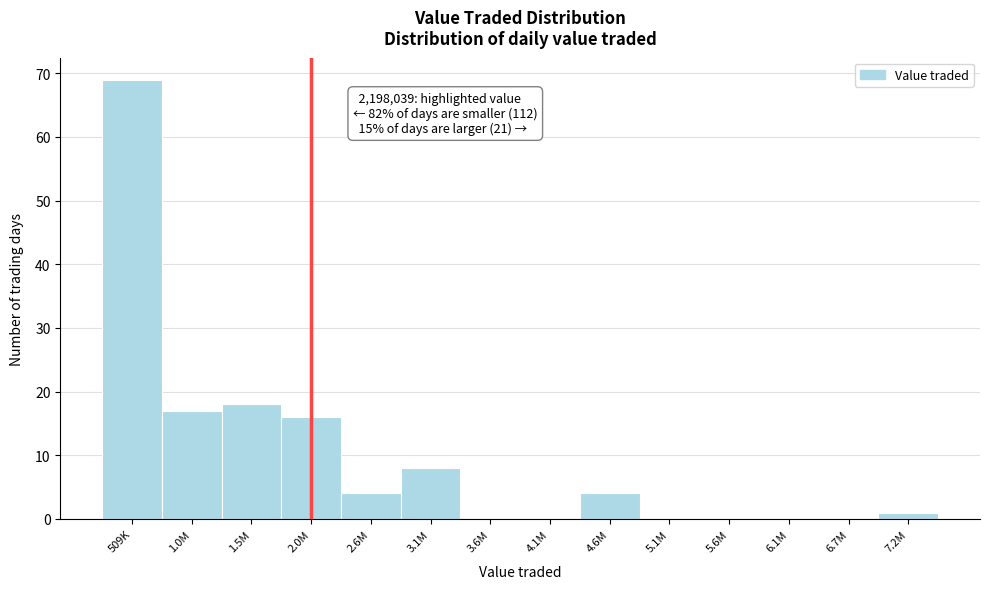

Reading right to left, what are all the values shown in this chart?

7.2M=1	6.7M=0	6.1M=0	5.6M=0	5.1M=0	4.6M=4	4.1M=0	3.6M=0	3.1M=8	2.6M=4	2.0M=16	1.5M=18	1.0M=17	509K=69